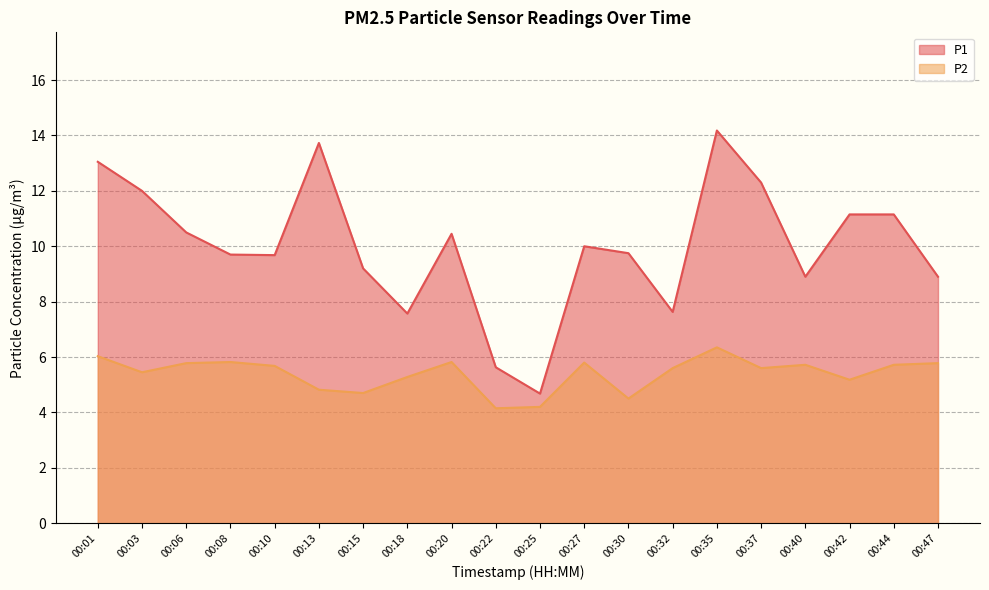

What is the difference between the maximum and minimum values in the P1 series?

9.5